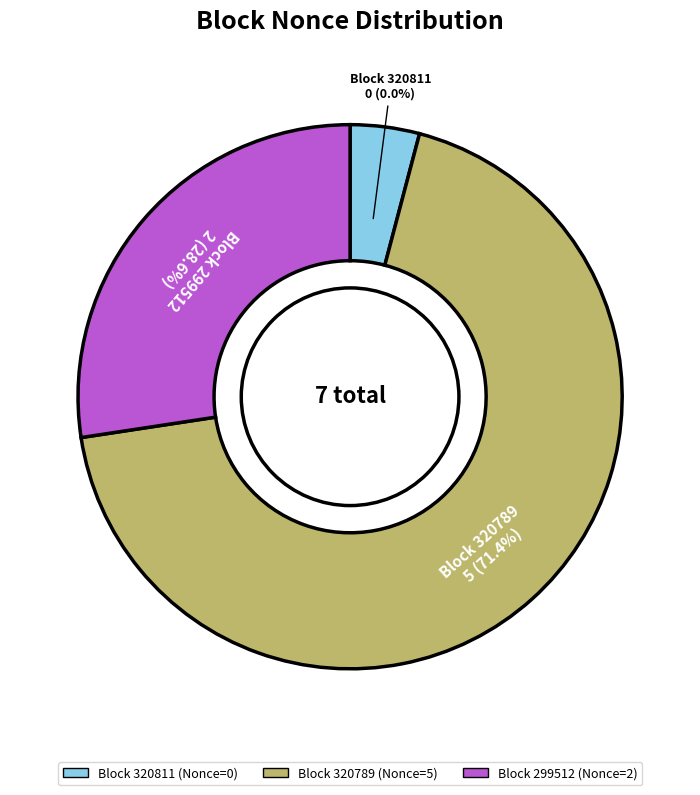

Is it true that 320789 is 57% of the pie?

False